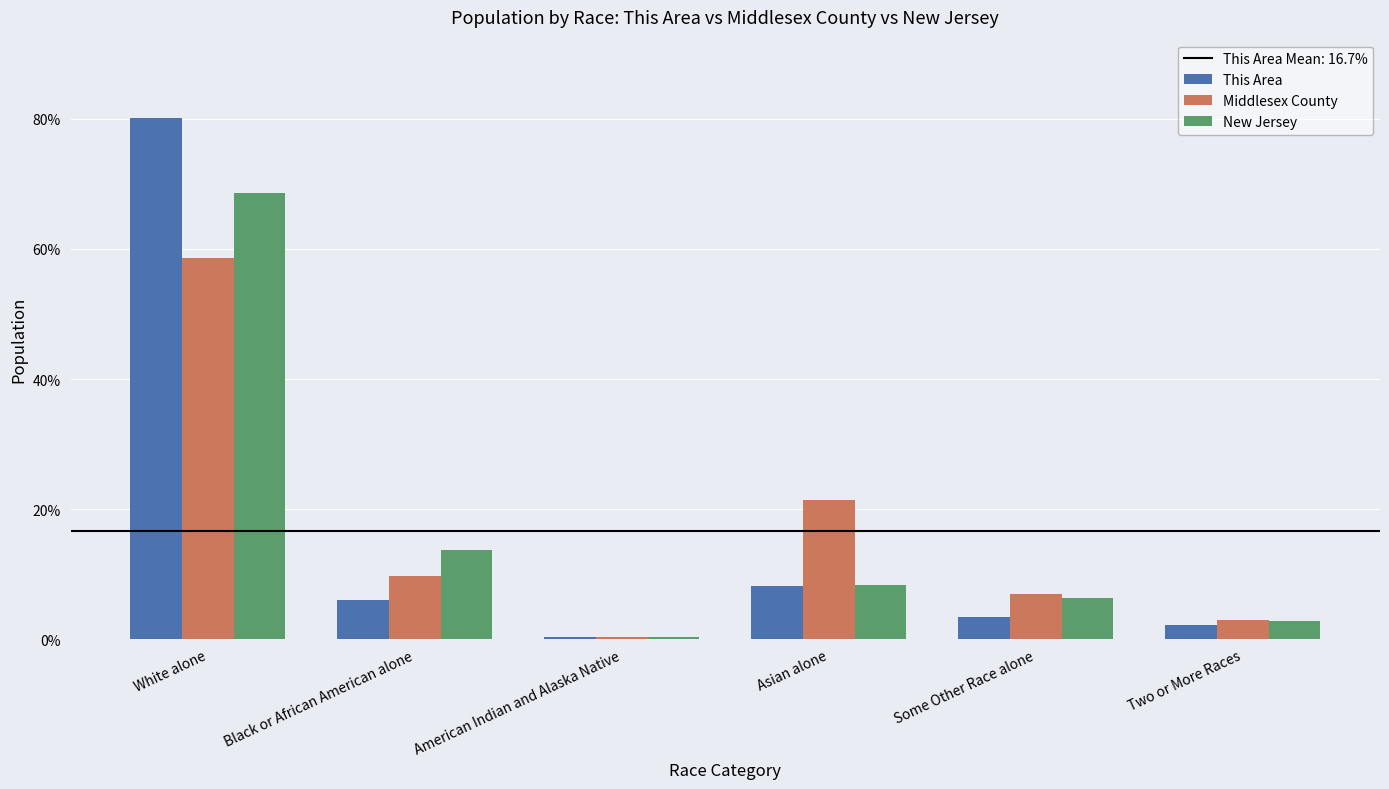

What is the total value across all series at Black or African American alone?

29.3